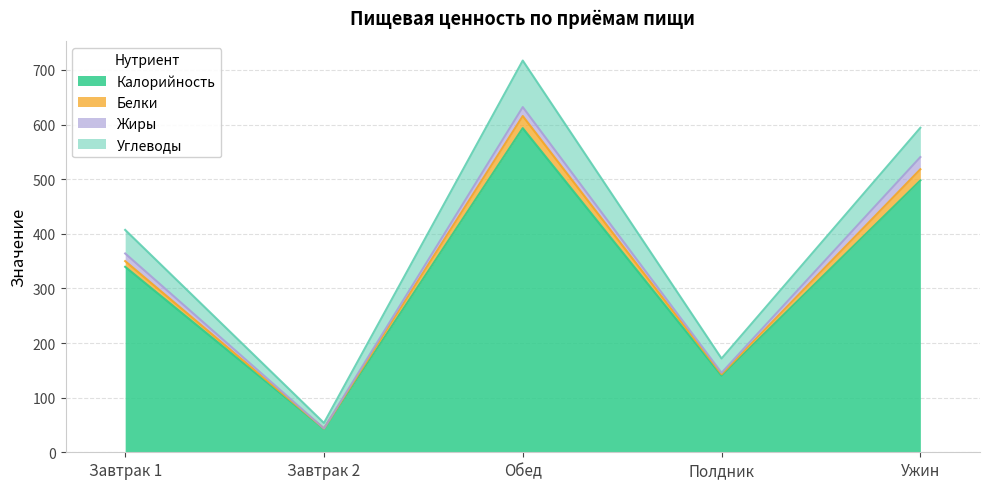

Reading left to right, list the values for the Калорийность series.

Завтрак 1=339.5	Завтрак 2=43.0	Обед=593.3	Полдник=140.3	Ужин=497.6